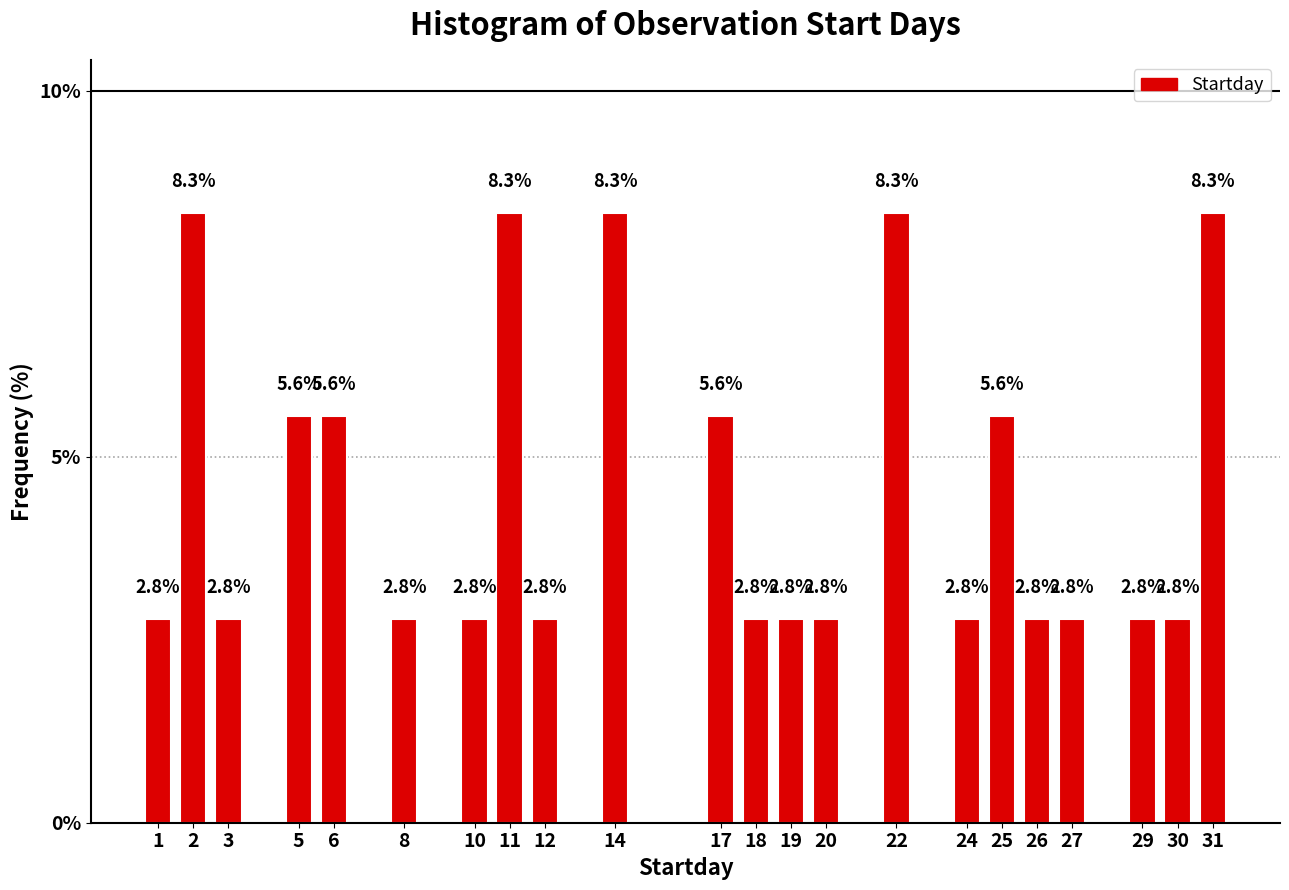

Reading left to right, list all the values displayed in this chart.

2.8	8.3	2.8	5.6	5.6	2.8	2.8	8.3	2.8	8.3	5.6	2.8	2.8	2.8	8.3	2.8	5.6	2.8	2.8	2.8	2.8	8.3